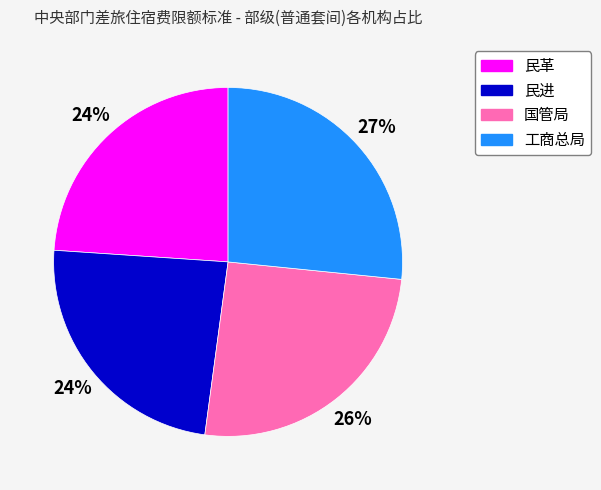

Which category has the biggest portion of the pie?

工商总局